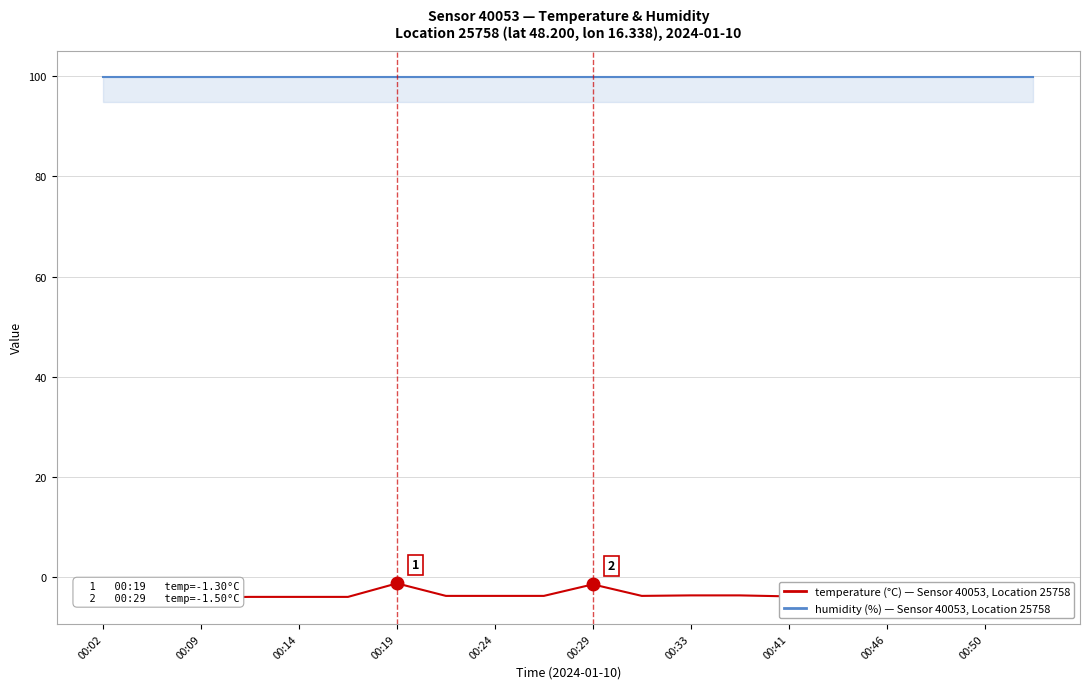

How many data points in temperature are less than -3?

17